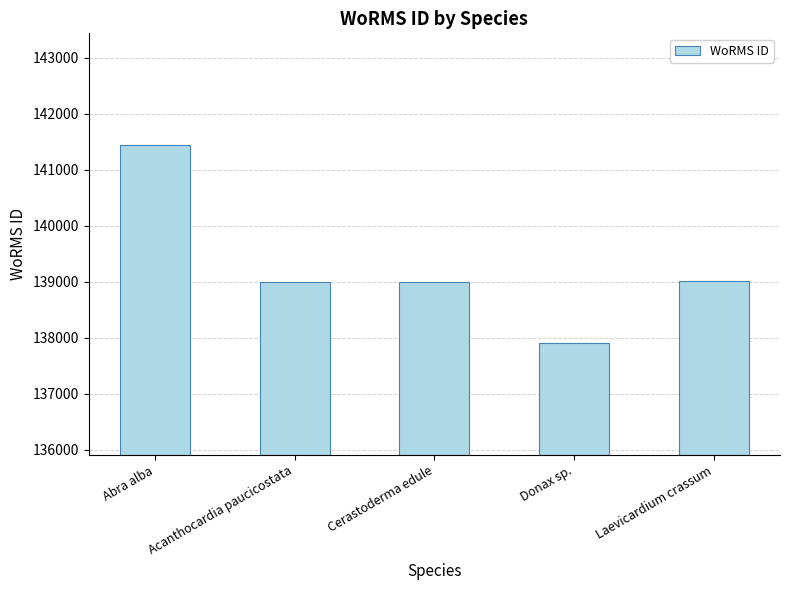

The chart shows a value of 198487 at Donax sp.. True or false?

False